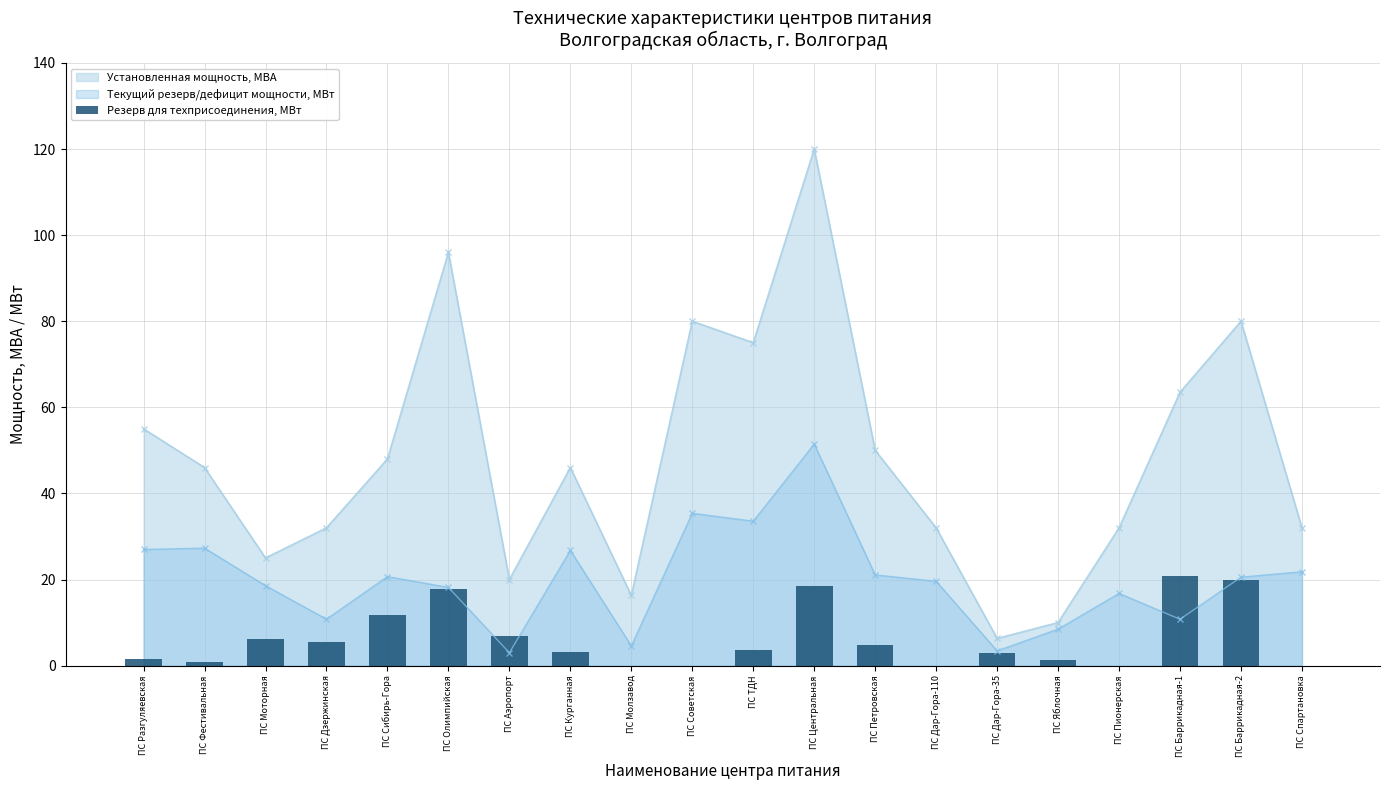

What is the value of the Текущий резерв/дефицит мощности, МВт point at the 17th from the left?

16.8